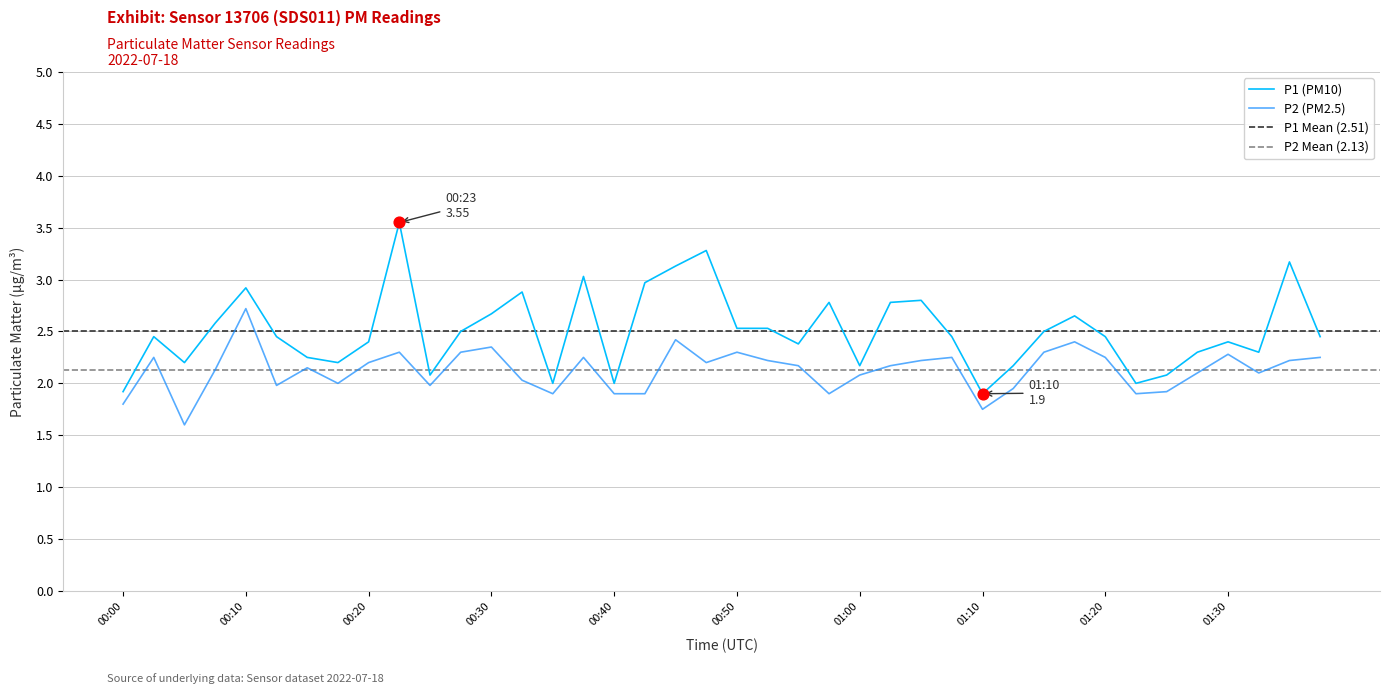

At how many categories does at least one series exceed 1?

40